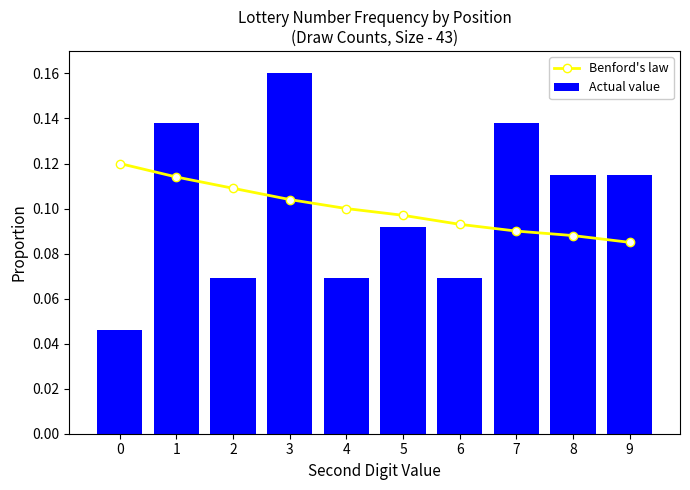

Between 6 and 8, which series saw the biggest shift?

Actual value